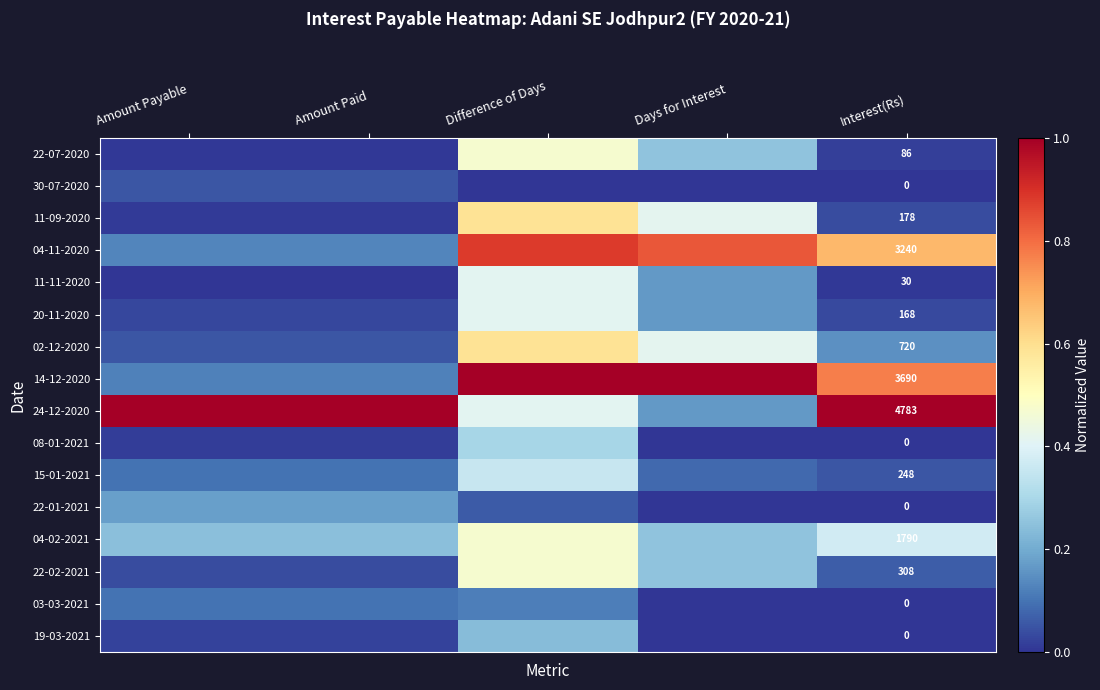

What is the total value across all series at Amount Paid?

2.1